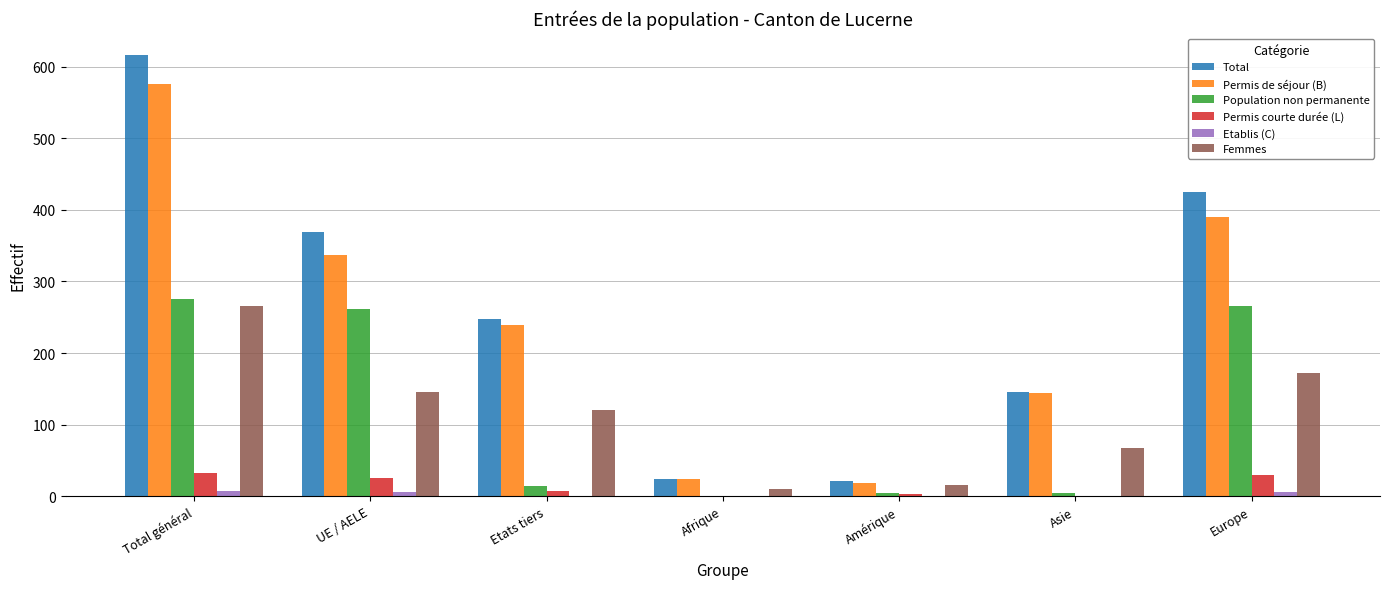

Between Afrique and Asie, which series saw the biggest shift?

Total